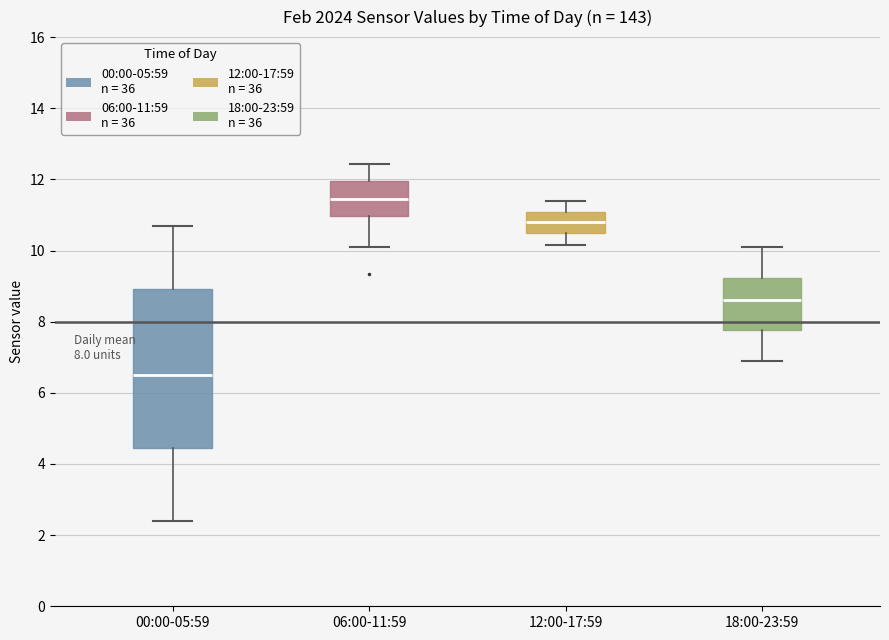

Which box's median line is the lowest?

00:00-05:59